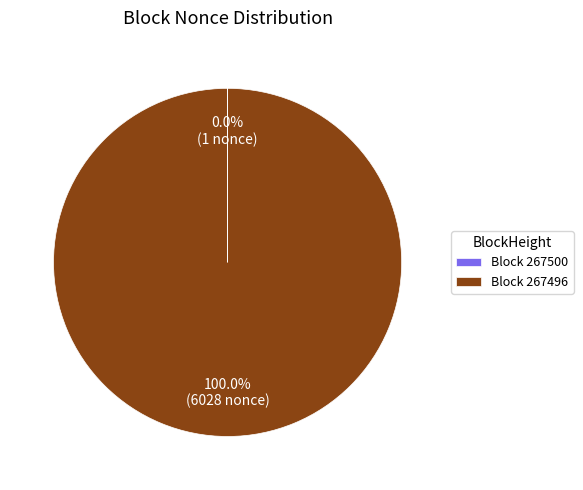

What is the largest slice in the pie chart?

Block 267496